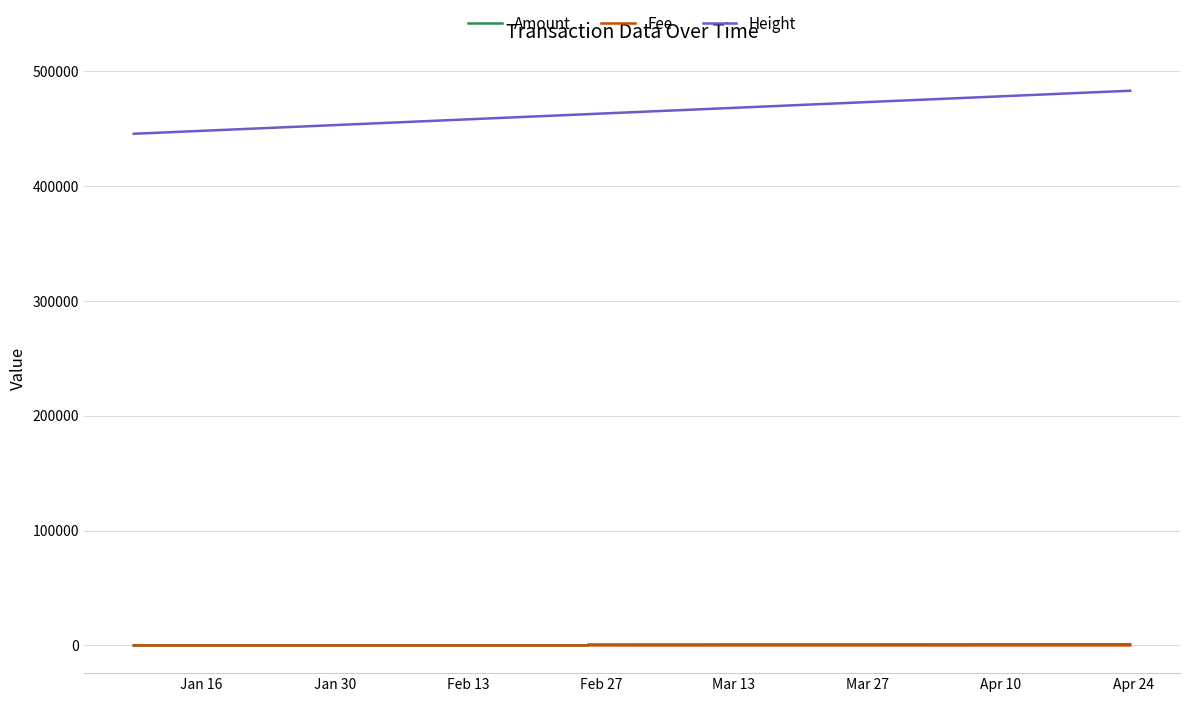

Which series has the widest spread of values?

Height